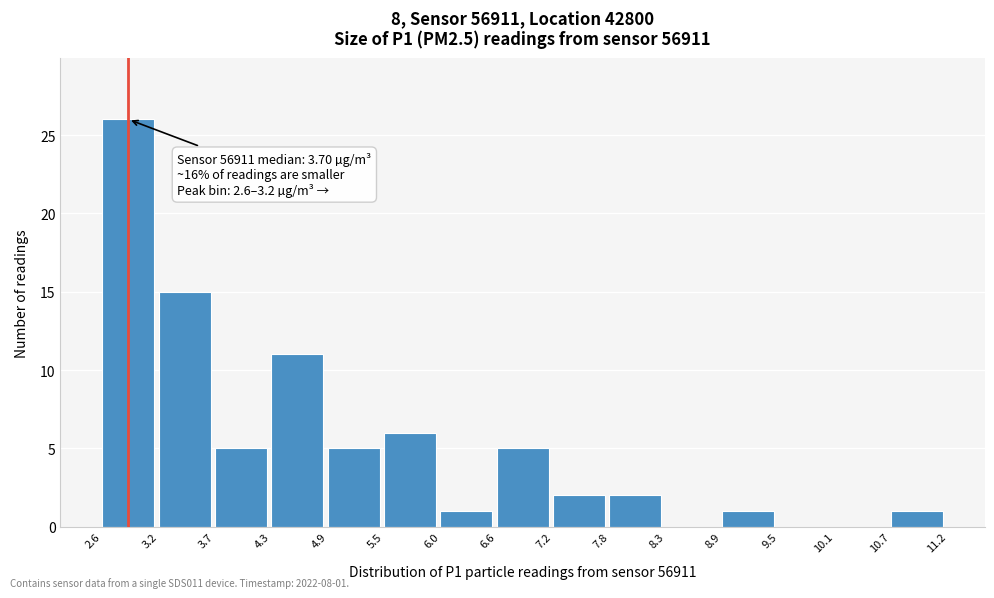

Which range on the x-axis has the tallest bar?

2.6 to 3.2